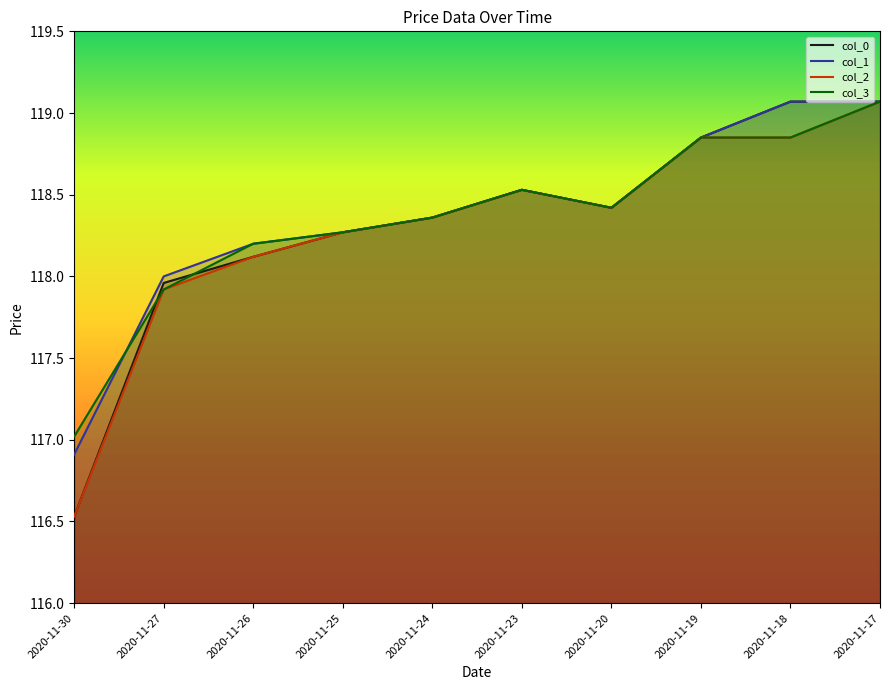

Which series has the widest spread of values?

col_0